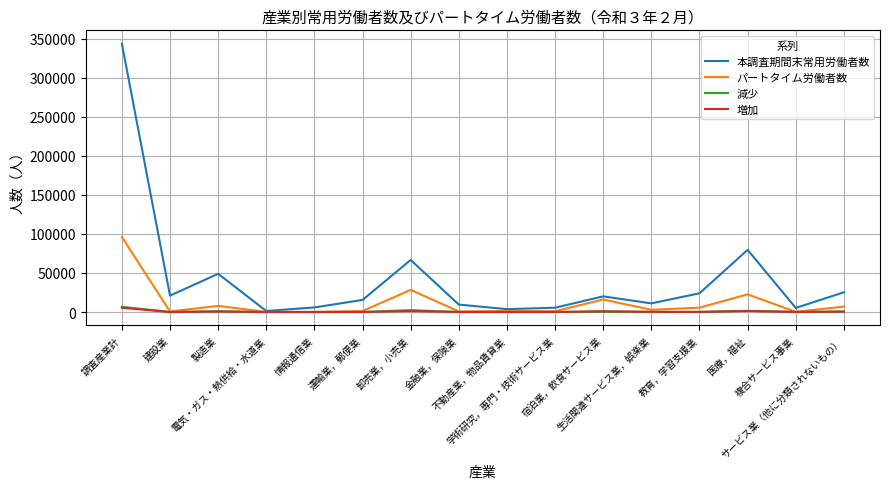

Which series has the widest spread of values?

本調査期間末常用労働者数